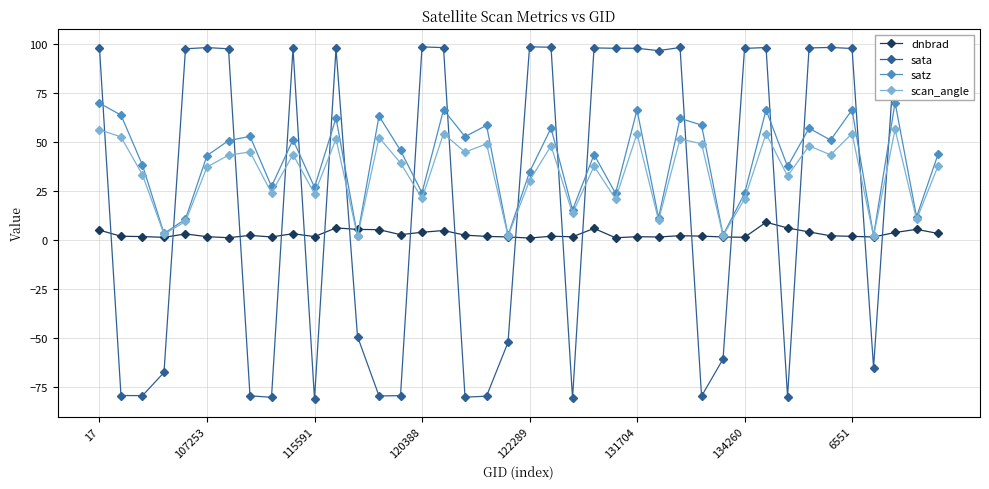

Rank the series by their average value, from highest to lowest.

satz, scan_angle, sata, dnbrad